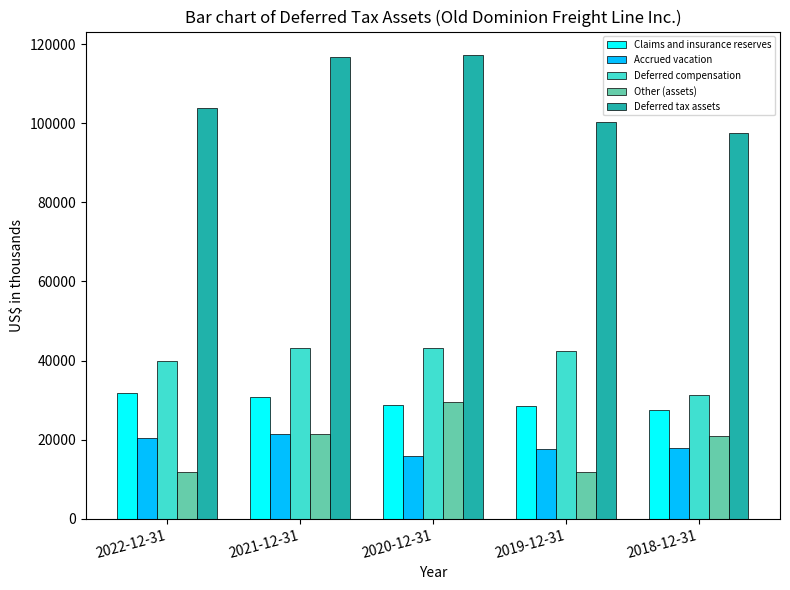

What are all the series names shown in the legend?

Claims and insurance reserves, Accrued vacation, Deferred compensation, Other (assets), Deferred tax assets